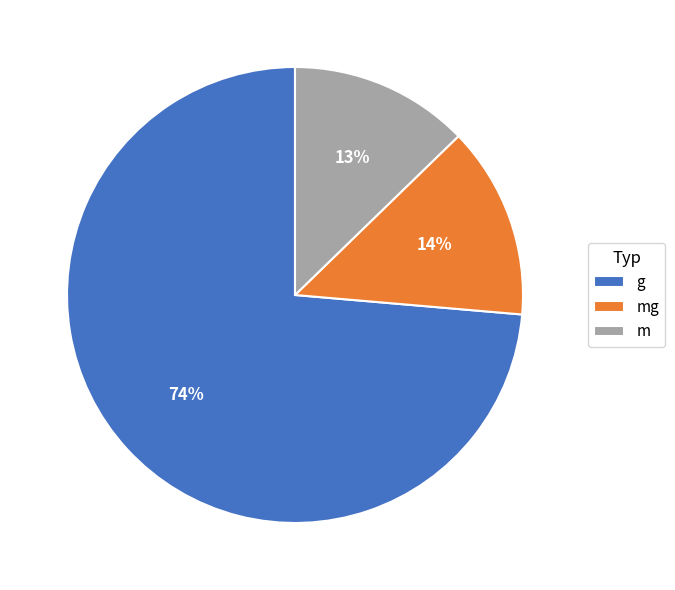

Rank the categories by value from lowest to highest.

m, mg, g